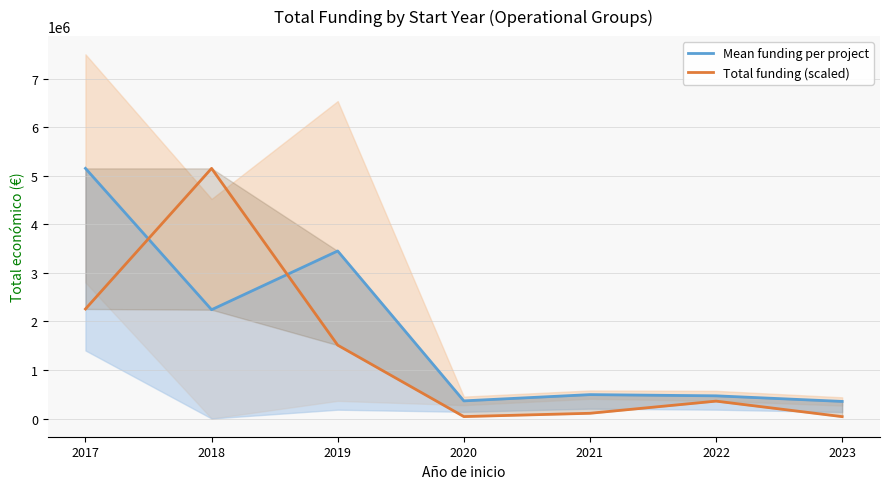

Is it true that Mean funding per project equals 3450703.0 at 2019?

True